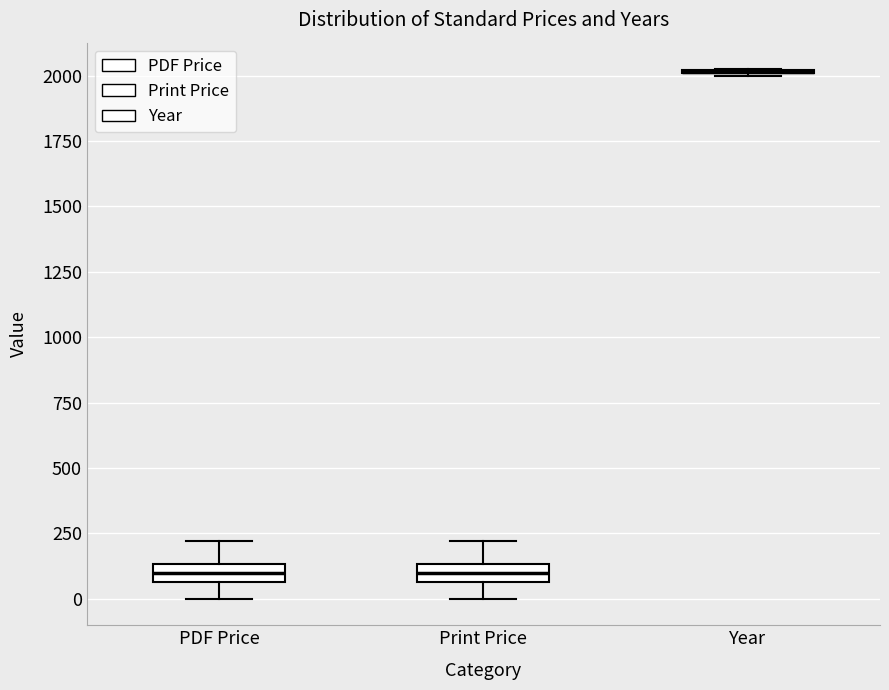

Where does the median line of the box for Print Price sit on the y-axis? The values are not printed on the chart, so give them approximately, as read against the axis.

100